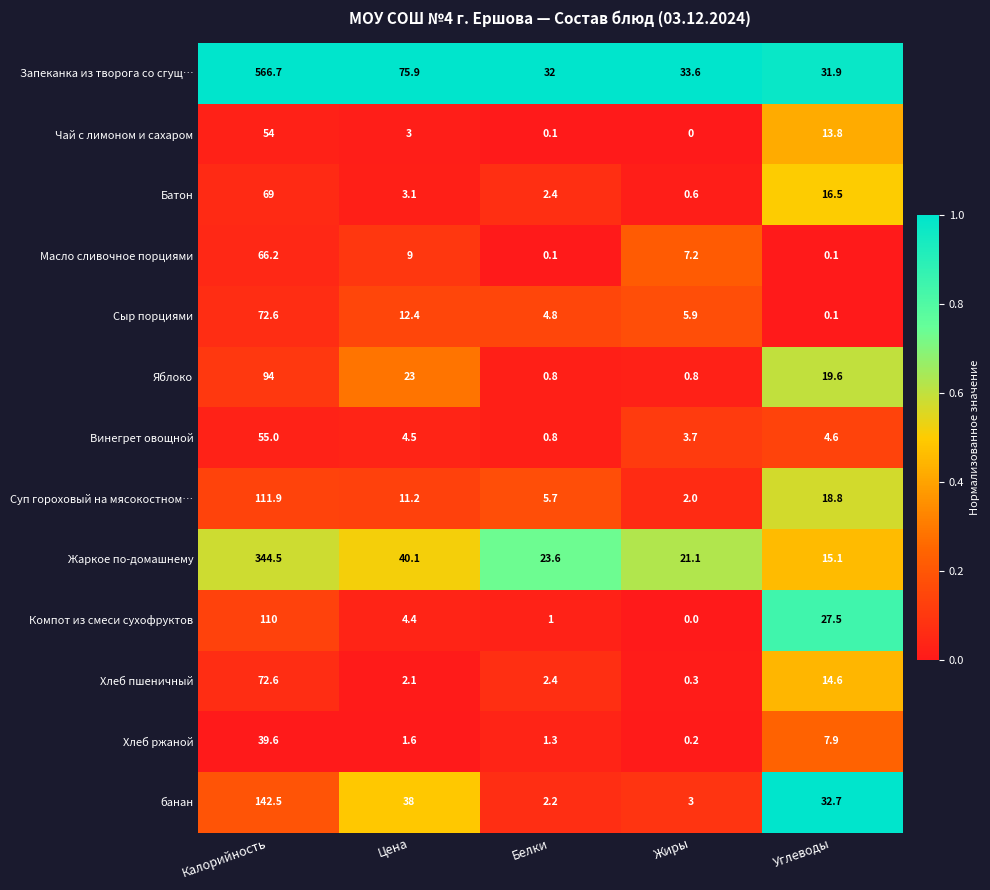

Where does the Чай с лимоном и сахаром series first go above 3?

Калорийность